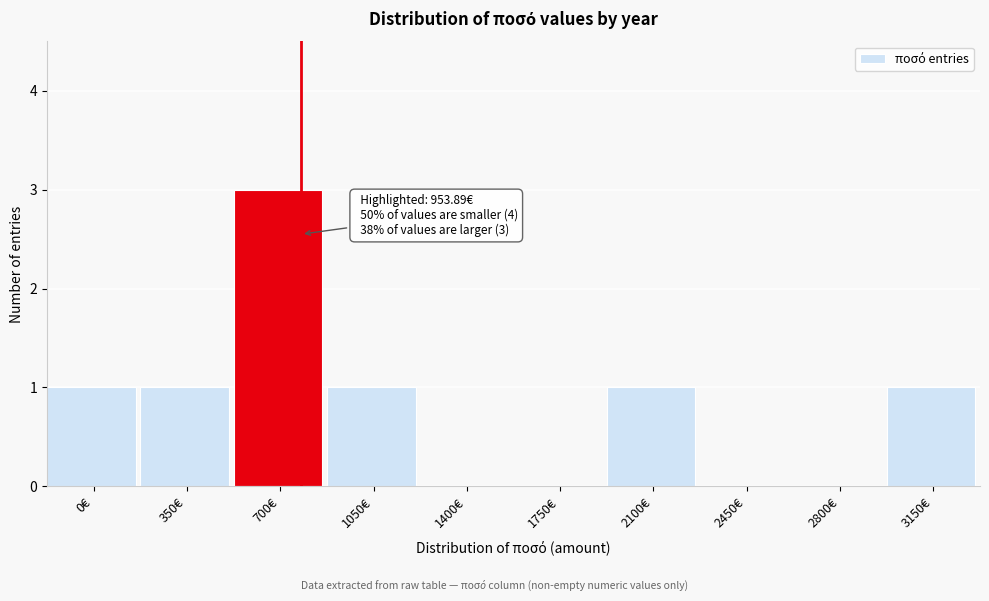

Reading right to left, extract all data points from this chart.

3150€=1	2800€=0	2450€=0	2100€=1	1750€=0	1400€=0	1050€=1	700€=3	350€=1	0€=1